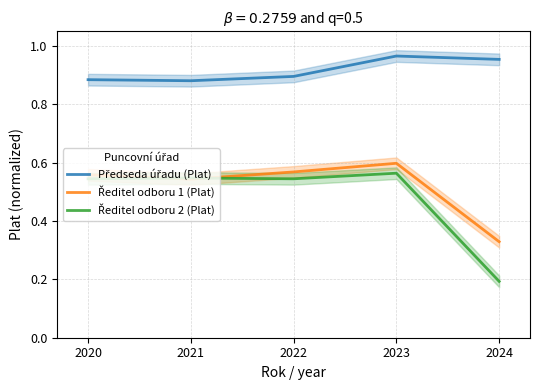

Where is the first local maximum for Předseda úřadu (Plat)?

2023